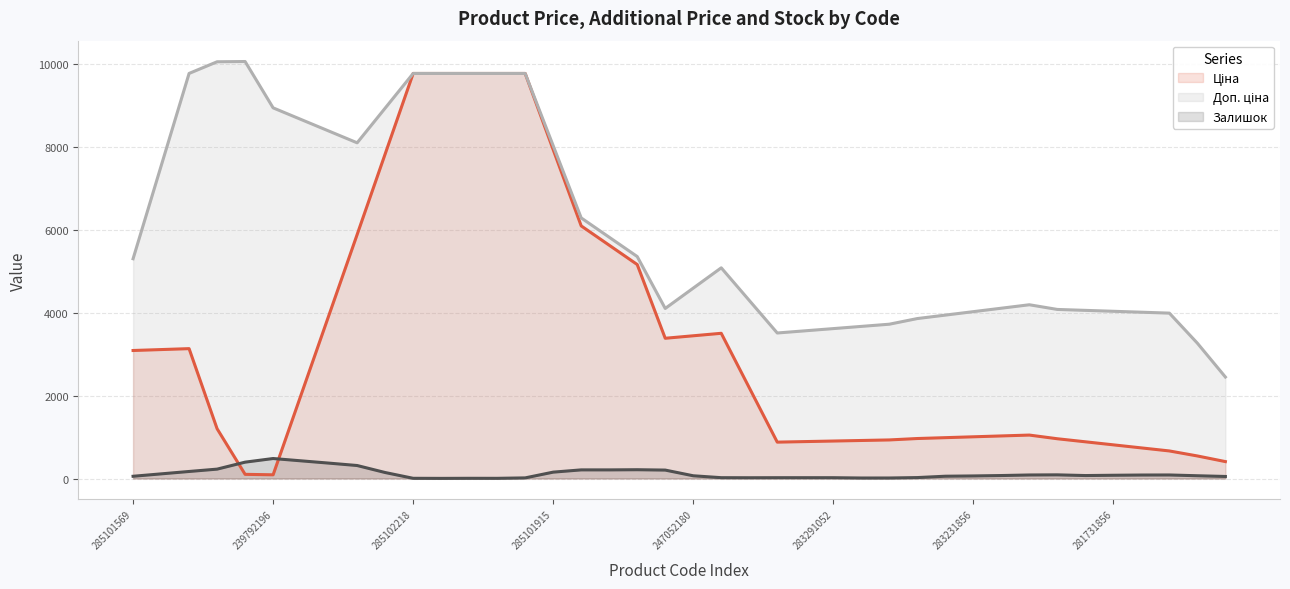

What is the maximum value for Залишок?

482.4